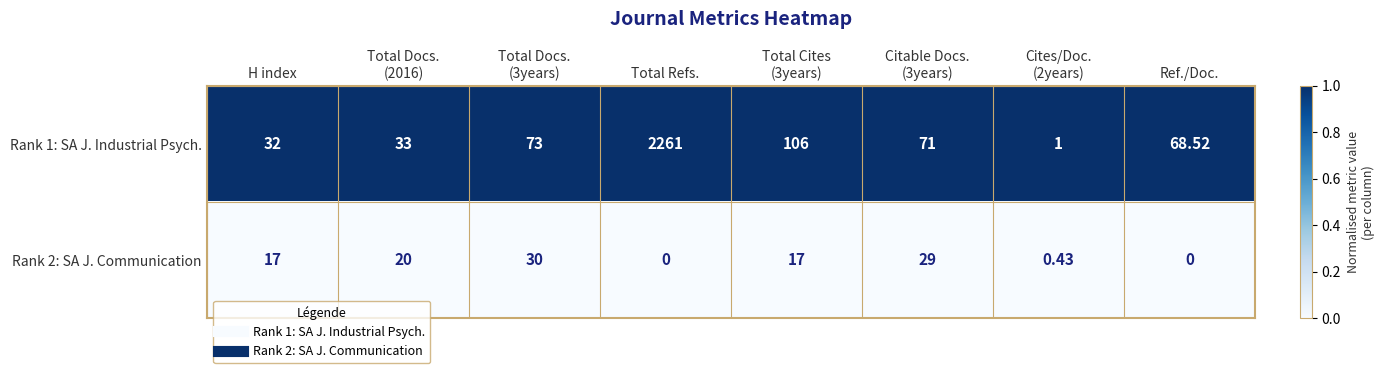

List the series in order of their overall mean, highest first.

Rank 1: SA J. Industrial Psych., Rank 2: SA J. Communication